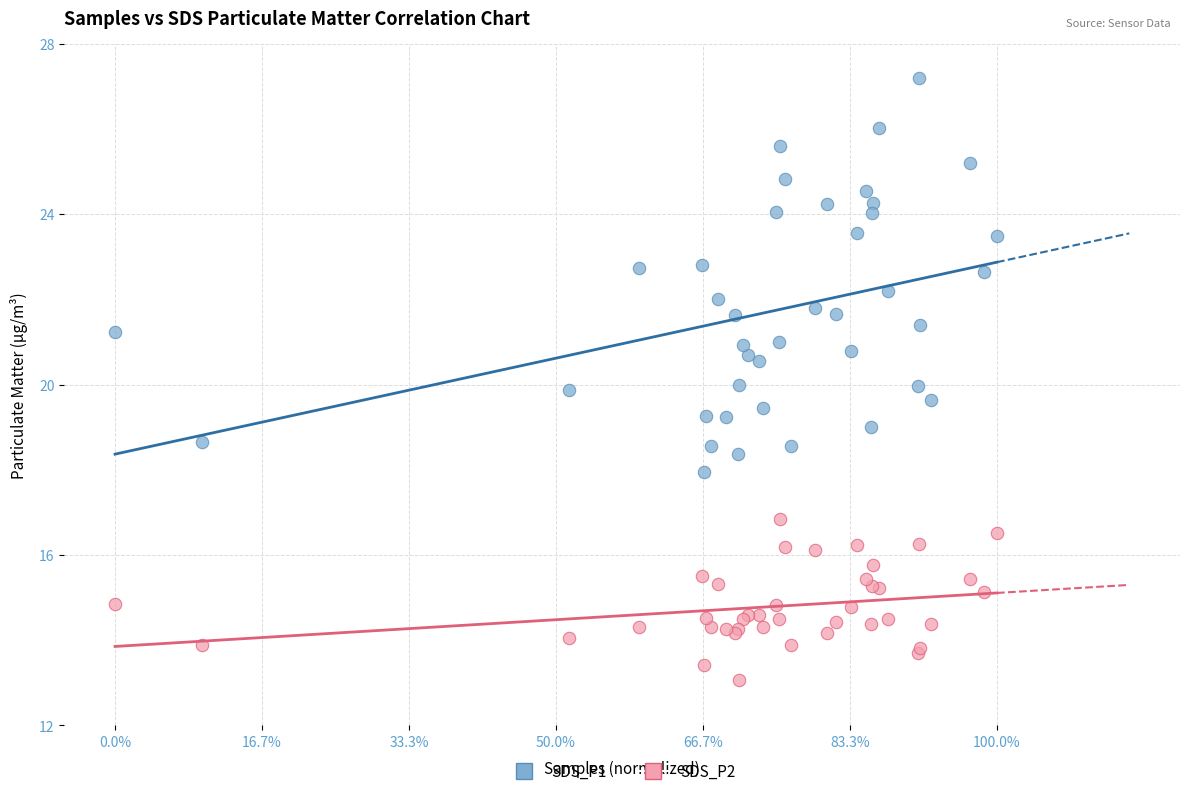

Which series reaches the minimum Y coordinate?

SDS_P2